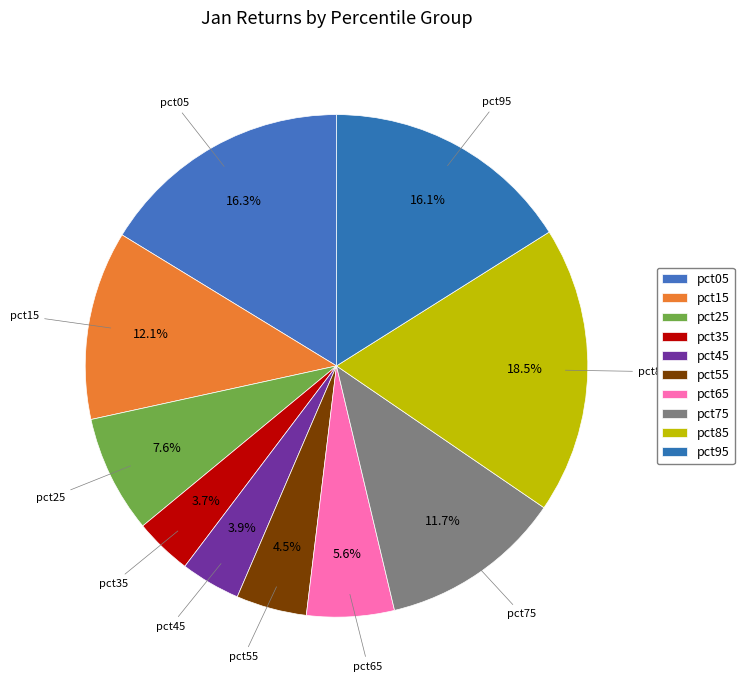

Count the number of slices in the pie.

10